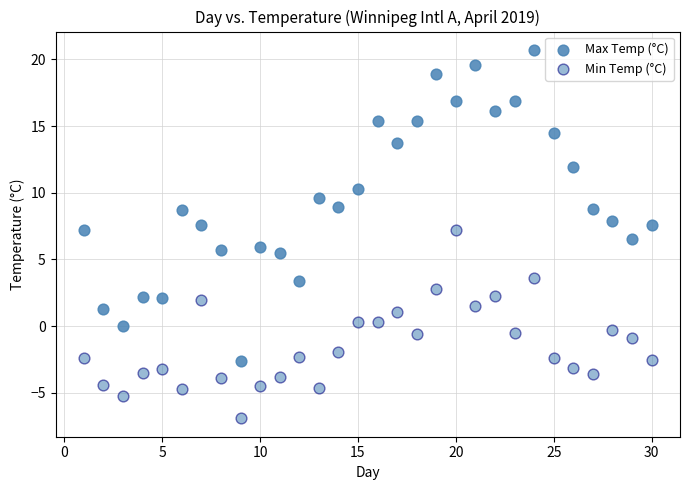

How many points are shown in the scatter plot?

60